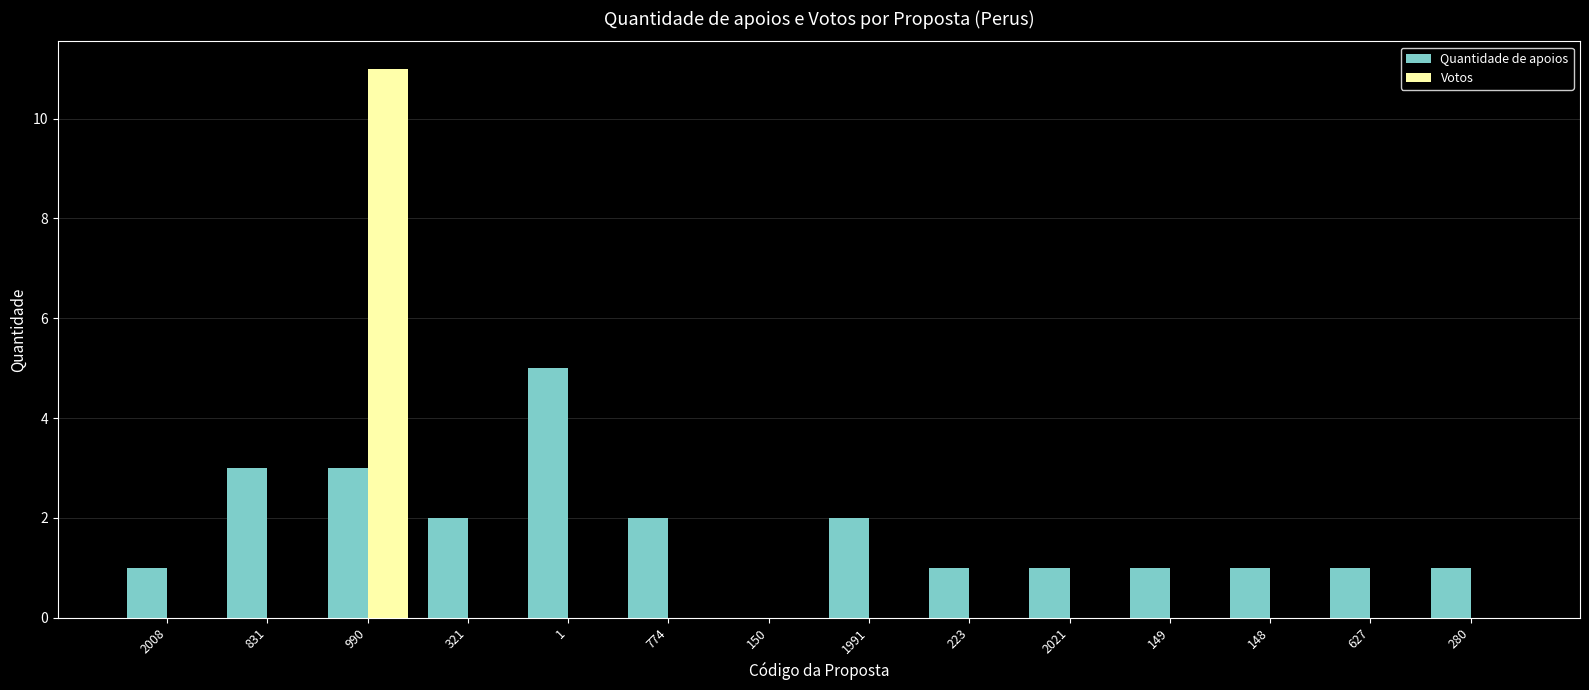

What is the sum of all Quantidade de apoios values?

24